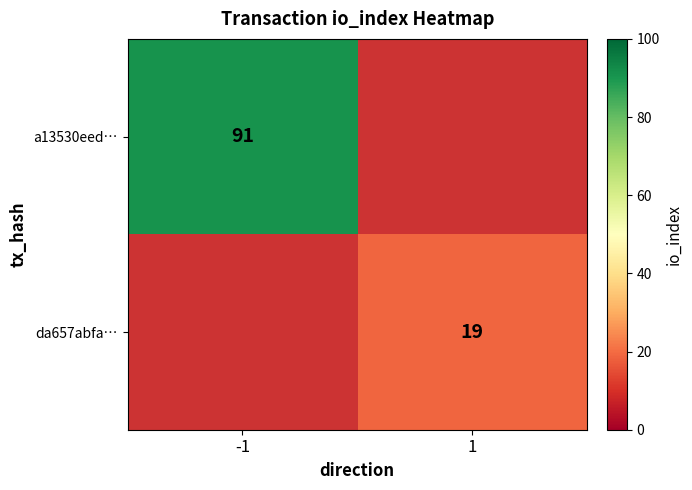

Count the number of data series in this chart.

2